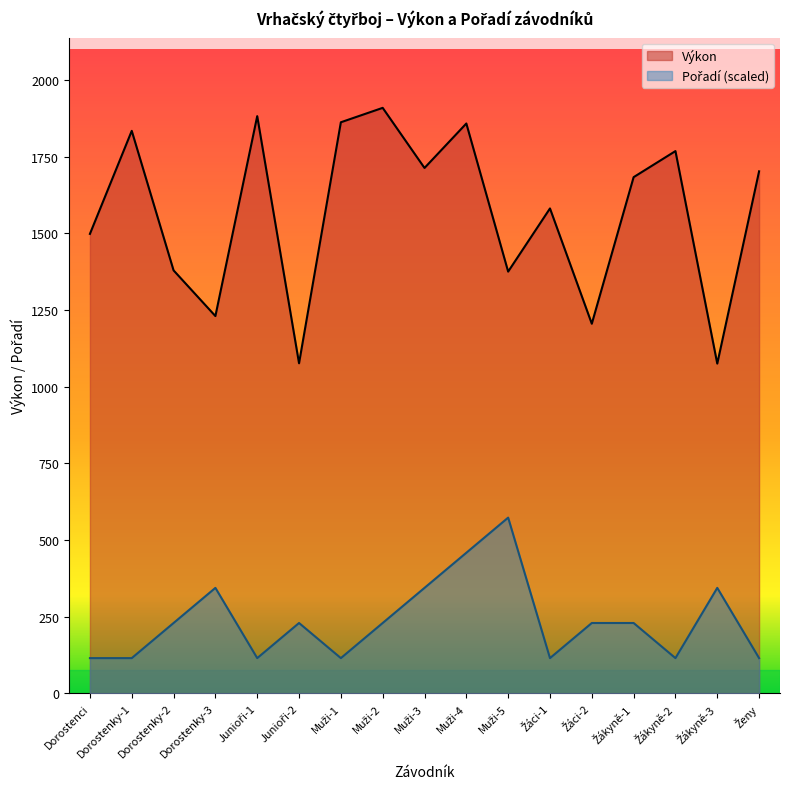

Rank the series by their average value, from highest to lowest.

Výkon, Pořadí